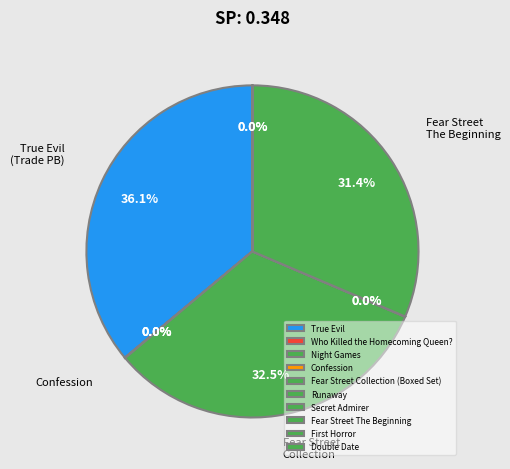

How many segments does this pie chart have?

10